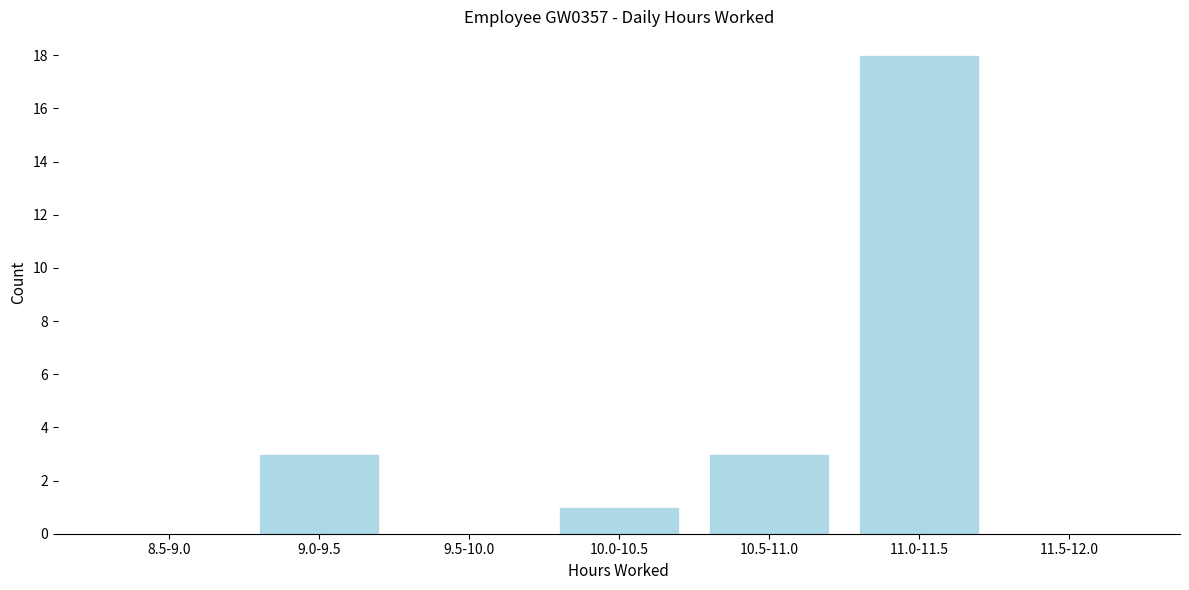

Reading left to right, transcribe all the data shown in this chart.

8.5-9.0=0	9.0-9.5=3	9.5-10.0=0	10.0-10.5=1	10.5-11.0=3	11.0-11.5=18	11.5-12.0=0